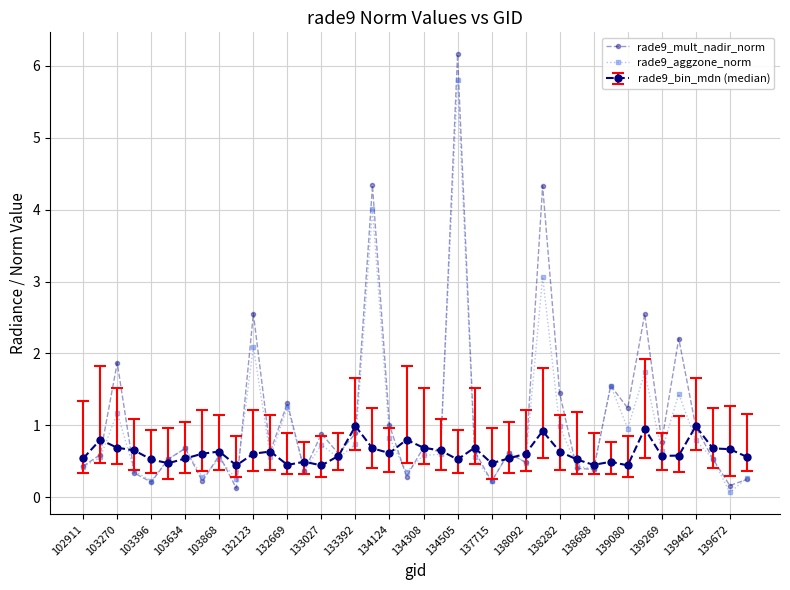

What is the value of the rade9_aggzone_norm point at the 22nd from the left?

0.6